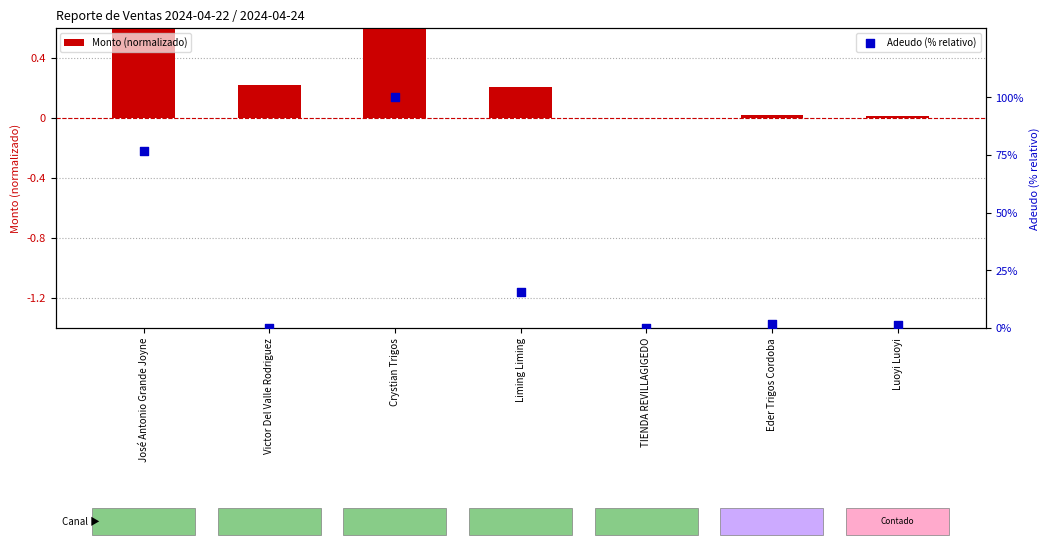

What is the total value across all series at Victor Del Valle Rodriguez?

0.2